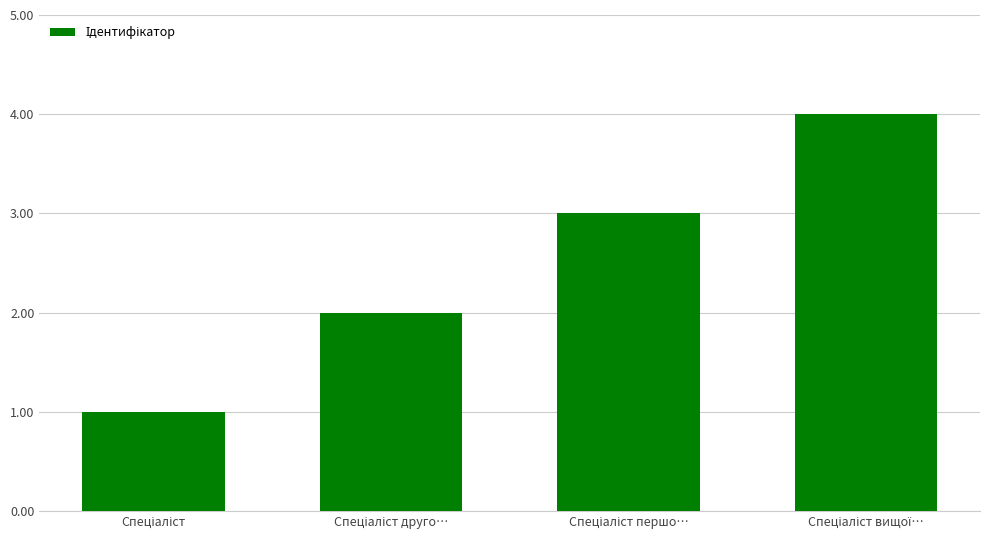

What is the sum of all values?

10